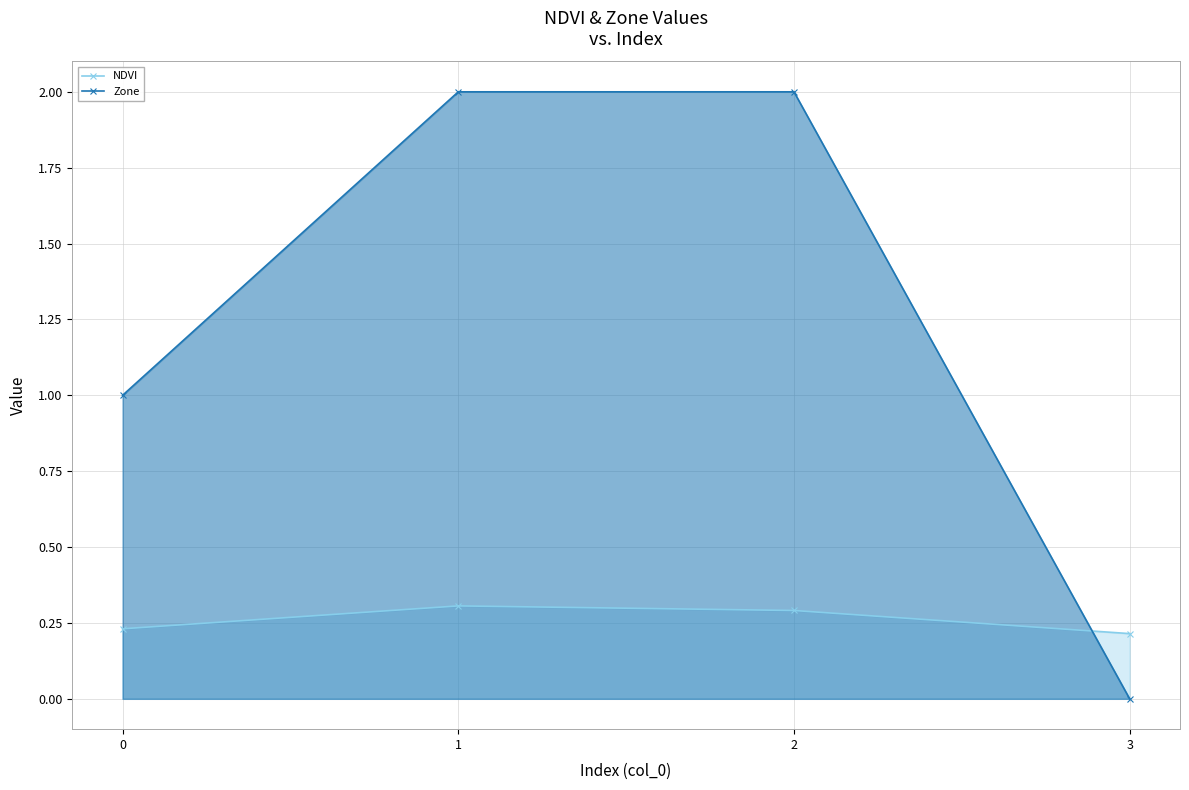

How many lines are shown in the chart?

2